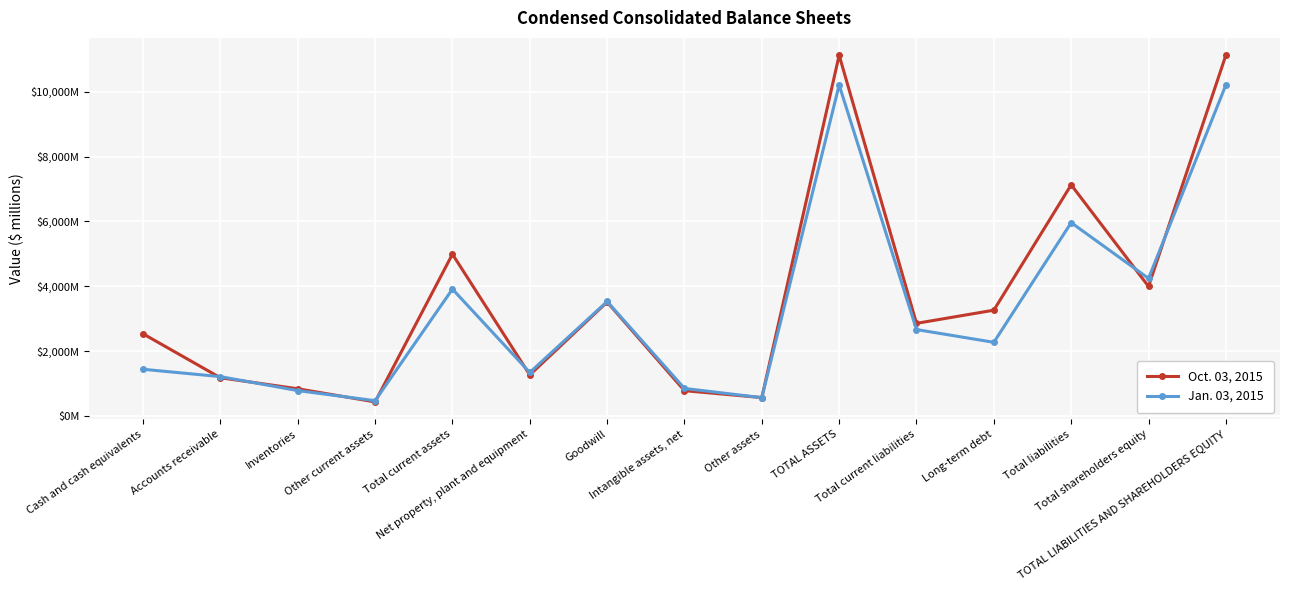

Between which two adjacent categories do Jan. 03, 2015 and Oct. 03, 2015 first intersect?

Cash and cash equivalents and Accounts receivable